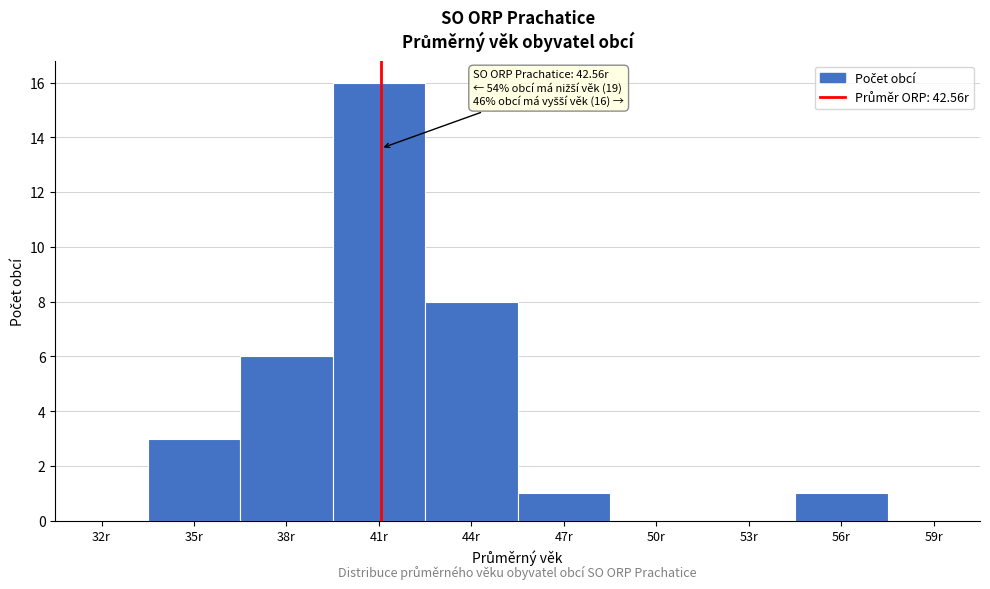

Reading left to right, extract all data points from this chart.

32r=0	35r=3	38r=6	41r=16	44r=8	47r=1	50r=0	53r=0	56r=1	59r=0